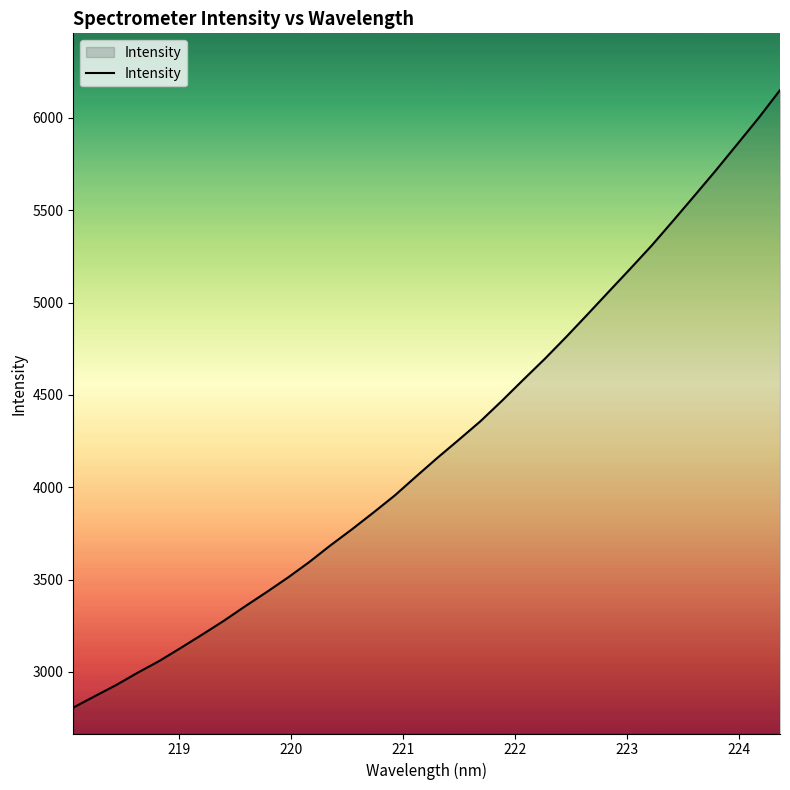

What is the maximum value shown in the chart?

6150.0